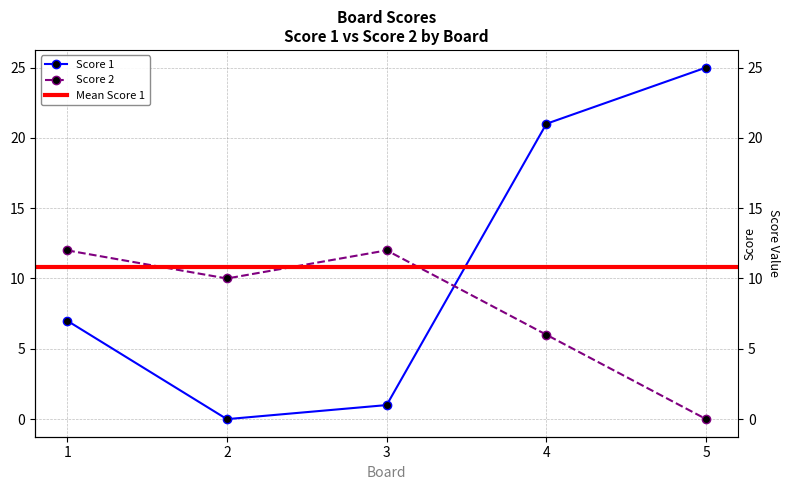

At how many categories does at least one series exceed 8?

5